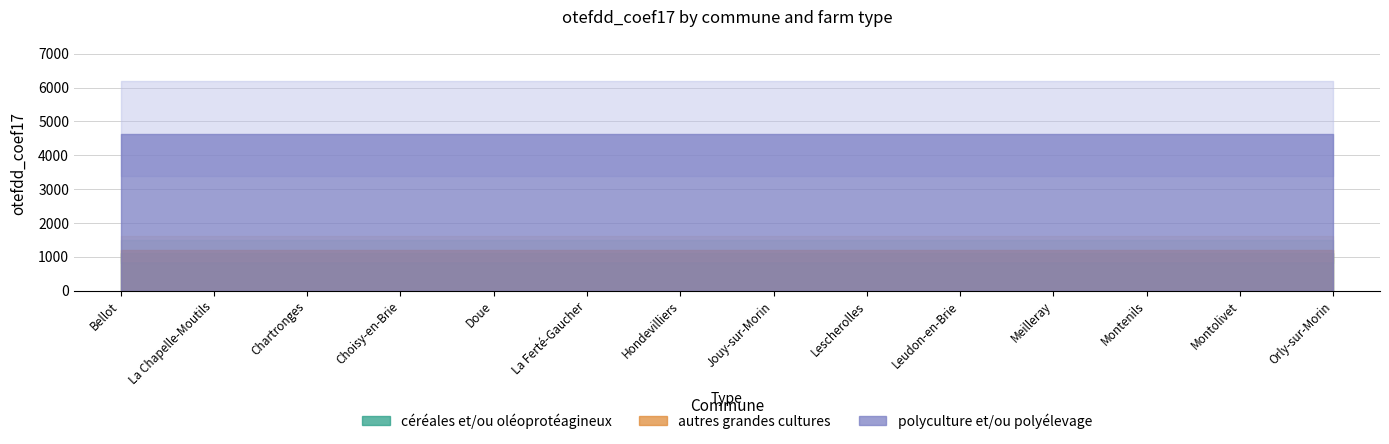

Does the chart have visible grid lines?

Yes